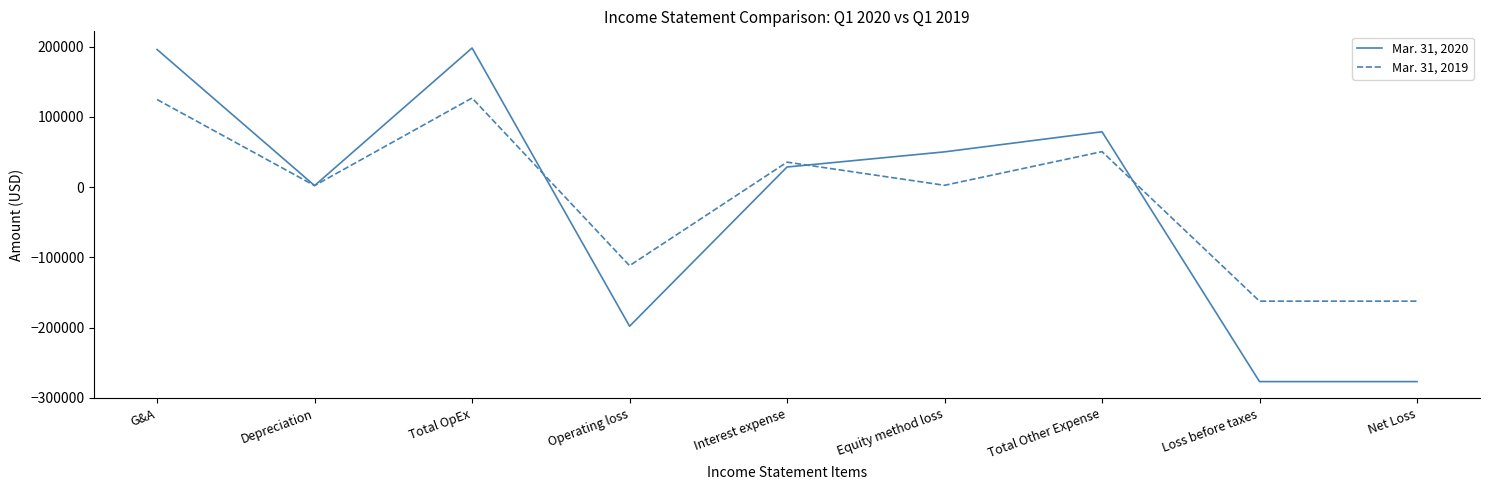

What is the total value across all series at G&A?

320432